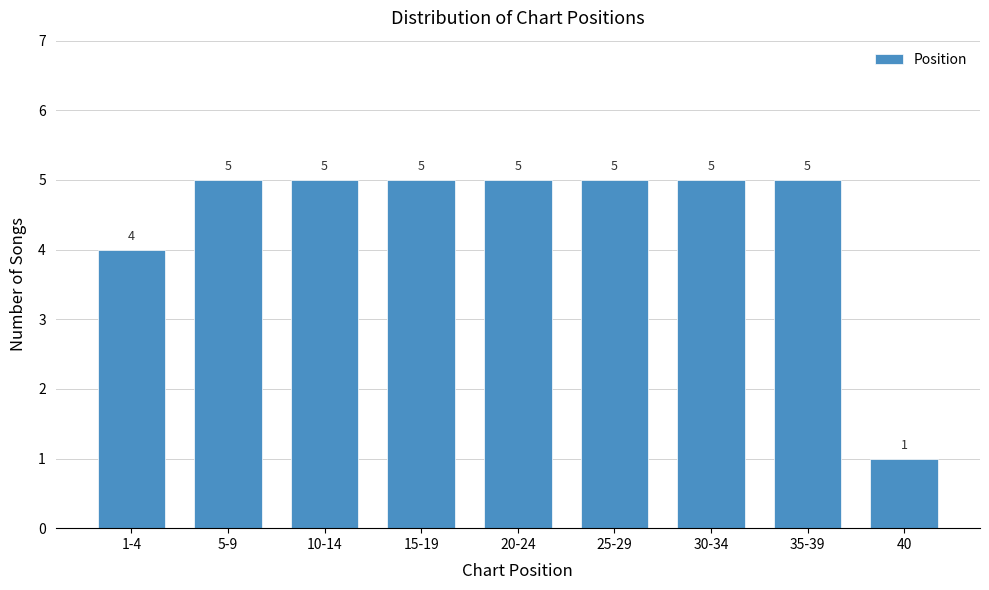

Reading right to left, extract all data points from this chart.

1	5	5	5	5	5	5	5	4